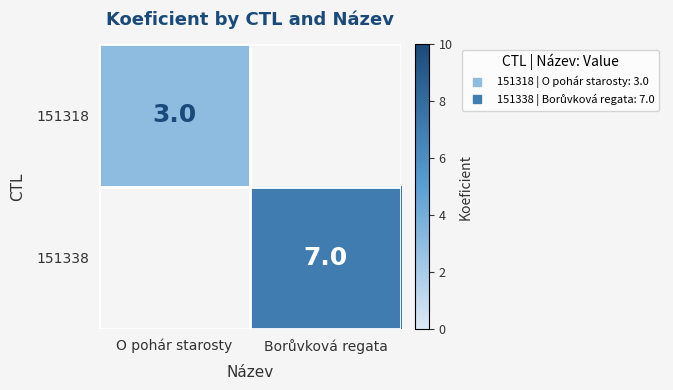

How many categories are shown in the chart?

2